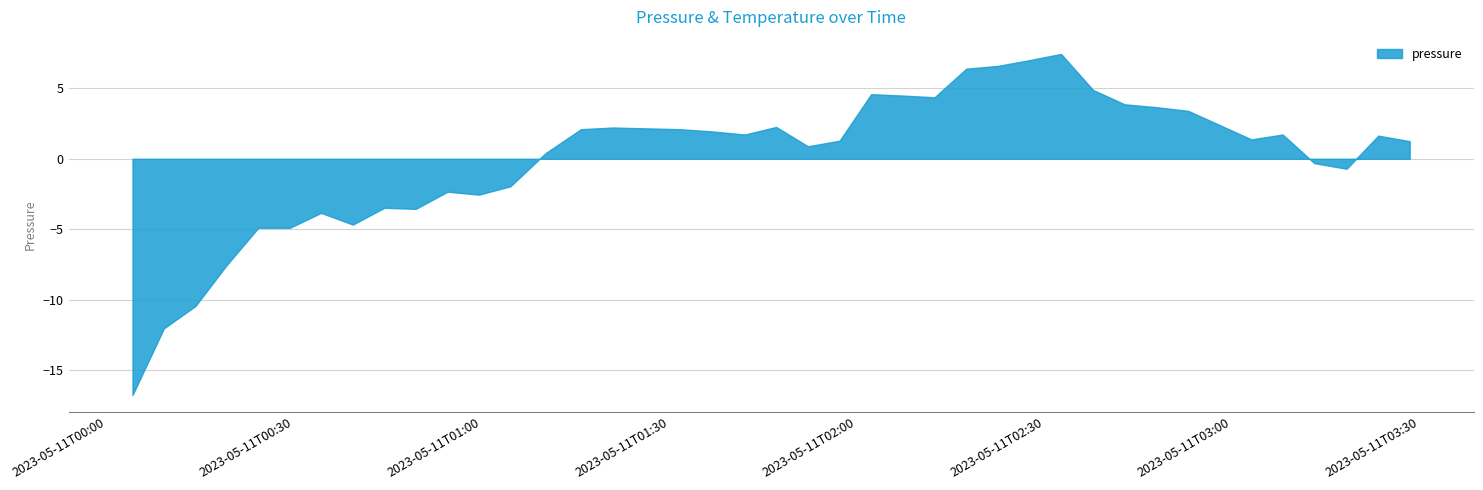

What is the minimum value shown in the chart?

-16.7